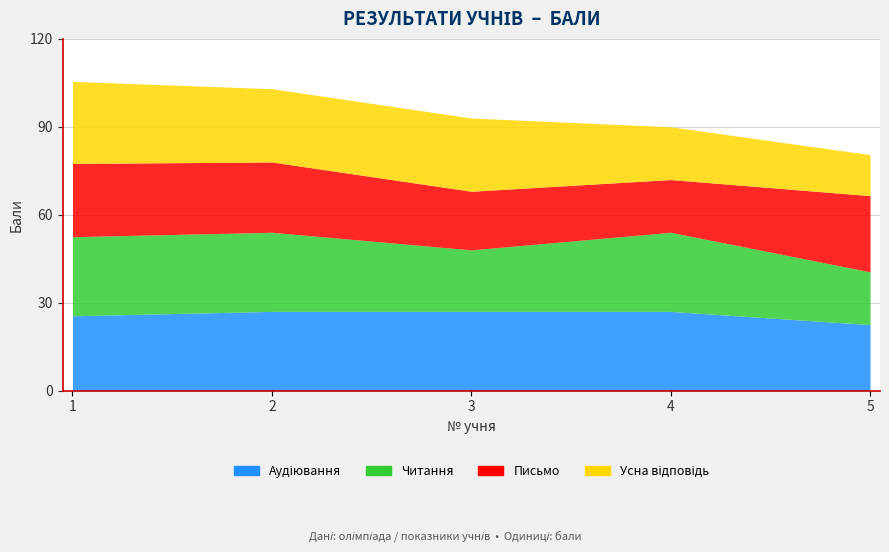

Which series has the largest total across all categories?

Аудіювання